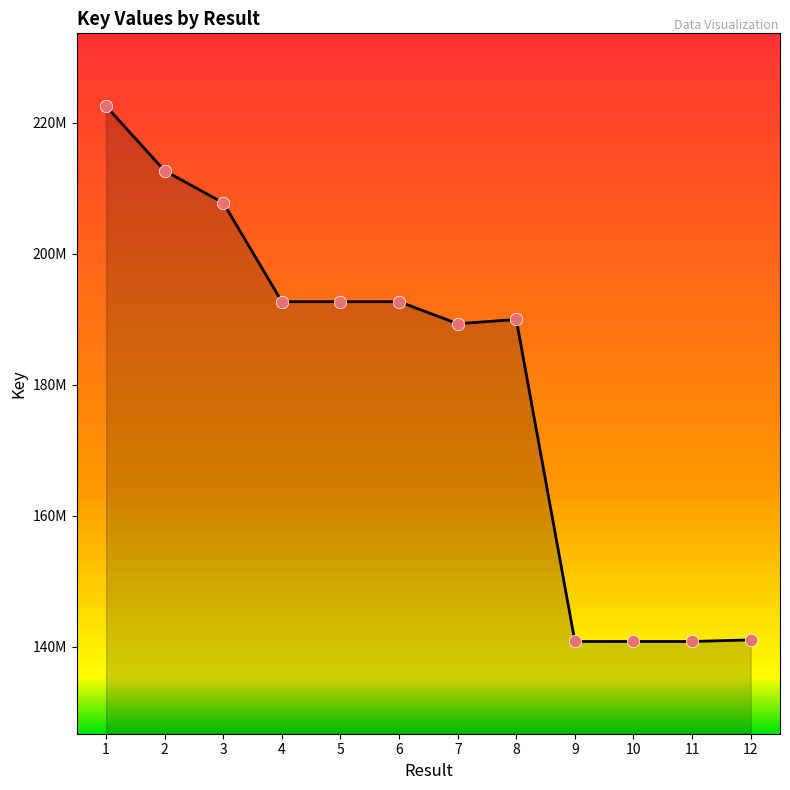

What is the change in value from 4 to 11?

-51866677